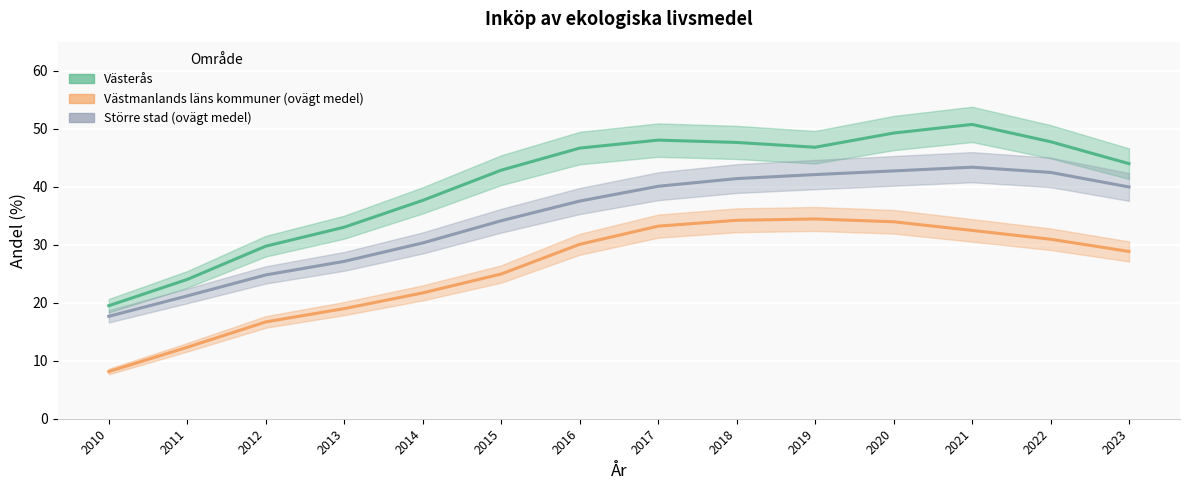

True or false: Västerås and Större stad (ovägt medel) intersect in this chart.

False